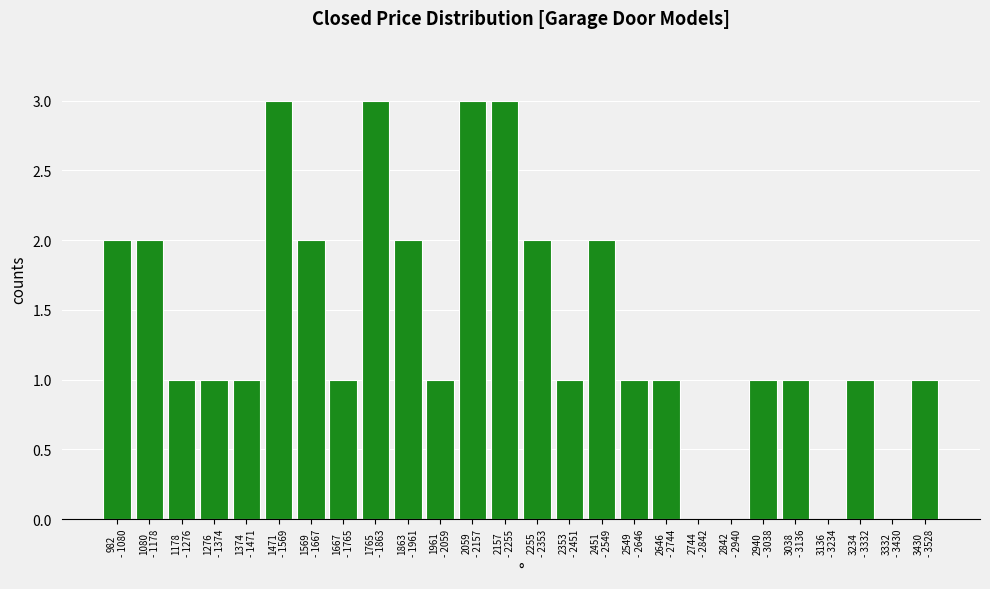

What is the maximum value shown in the chart?

3